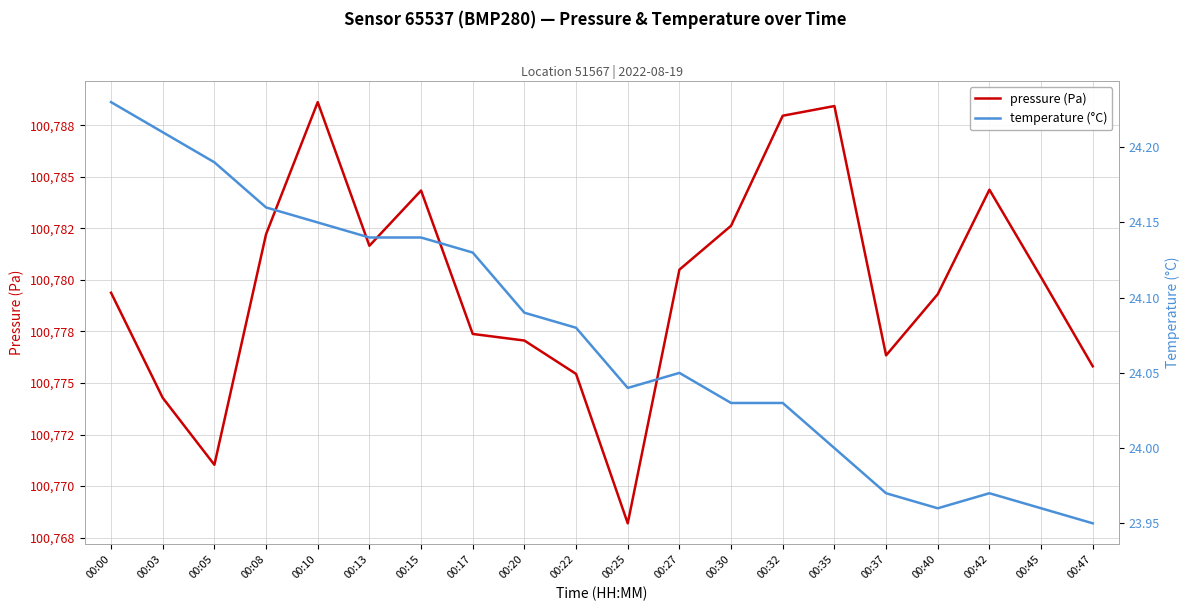

Is the value of temperature (°C) at 00:30 greater than the value of pressure (Pa) at 00:15?

No